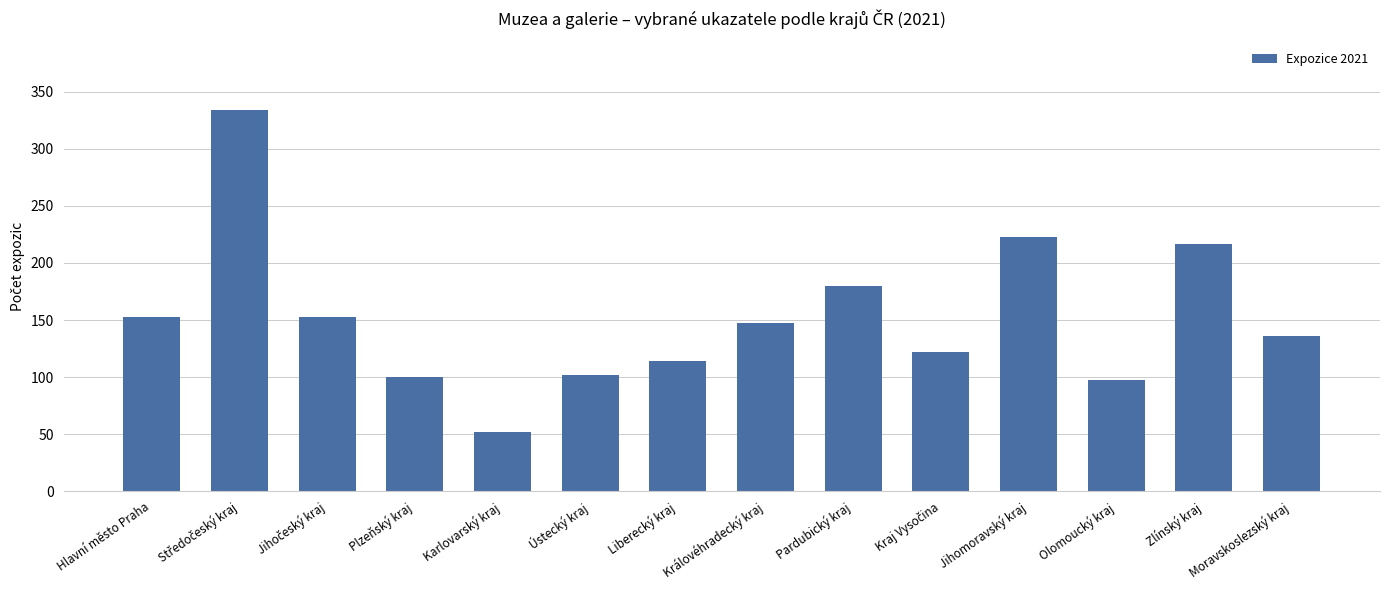

Are the bars horizontal?

No